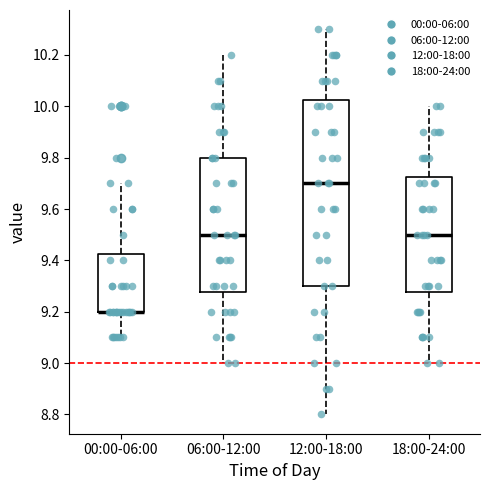

Which box is the tallest, from its lower edge to its upper edge?

12:00-18:00